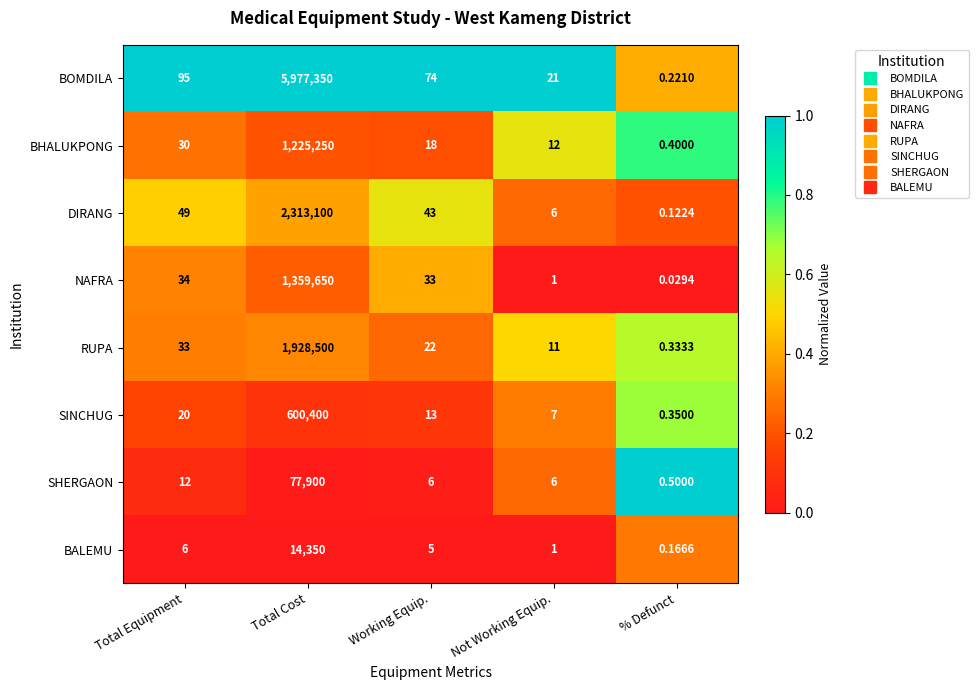

Which series changed the most between Total Cost and Working Equip.?

BOMDILA